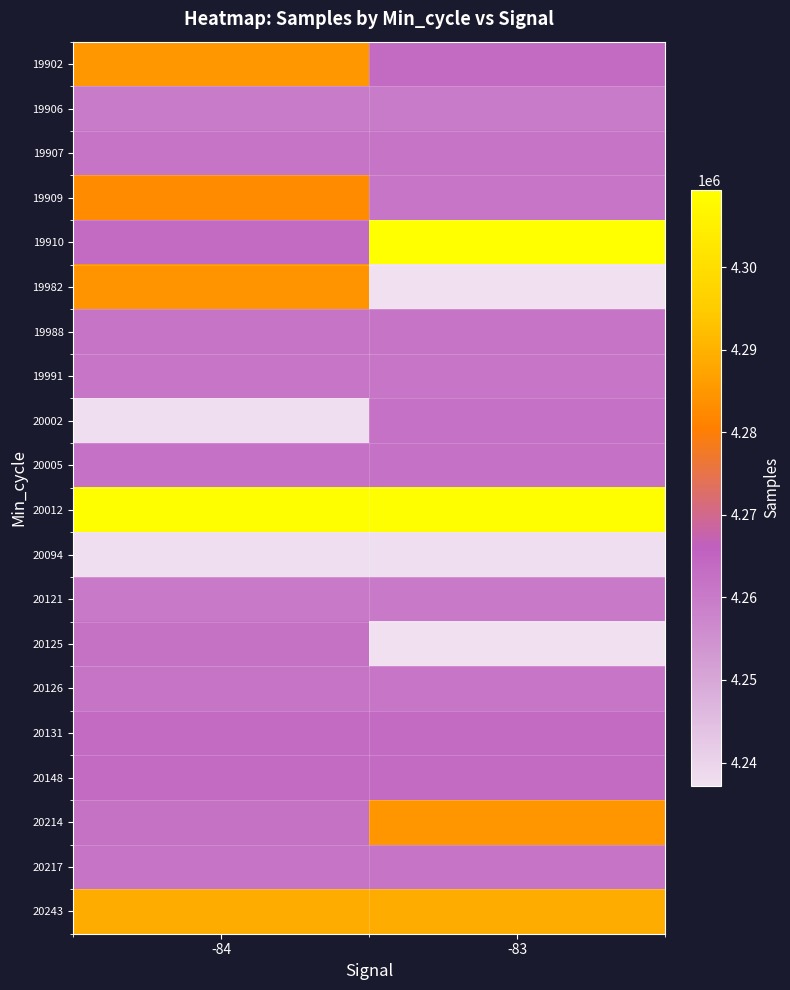

What is the maximum value shown in the chart?

4309380